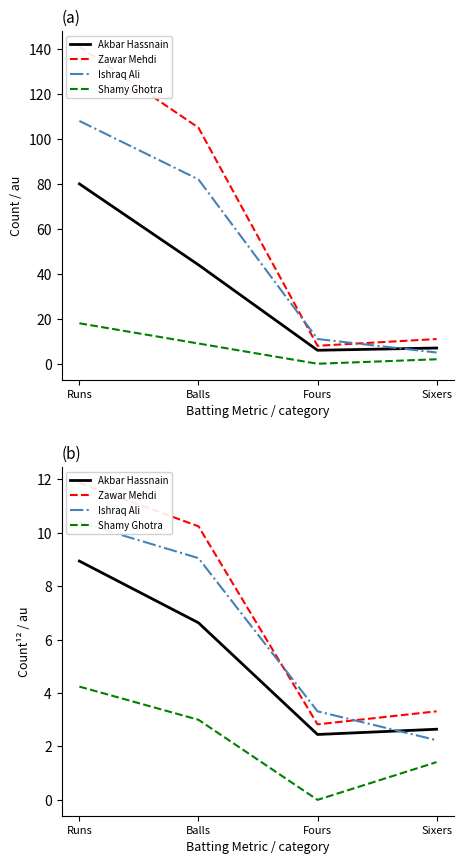

What value does the Zawar Mehdi series have at Runs?

11.9